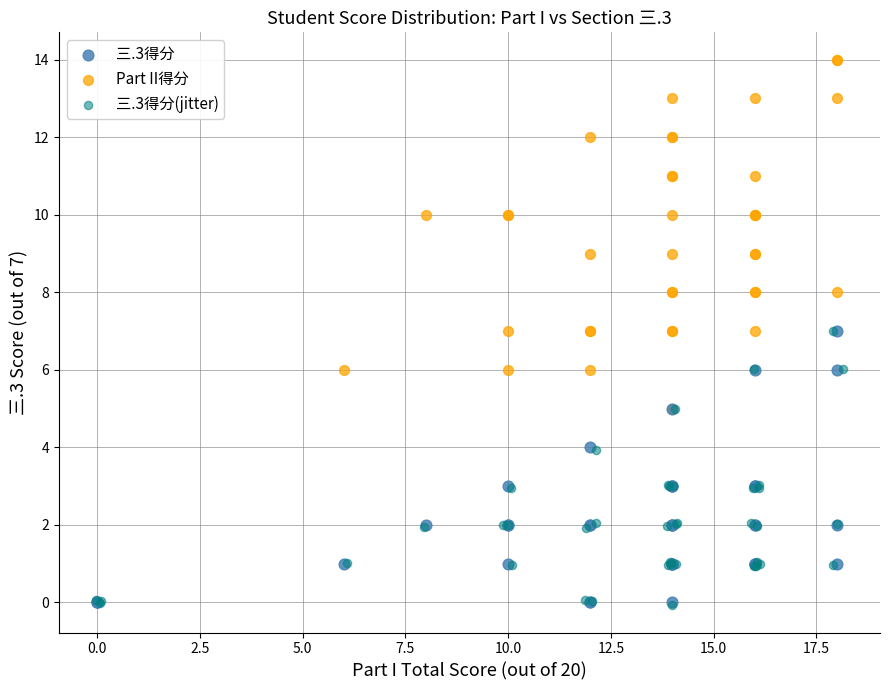

Which series has the widest spread of Y values?

Part II得分